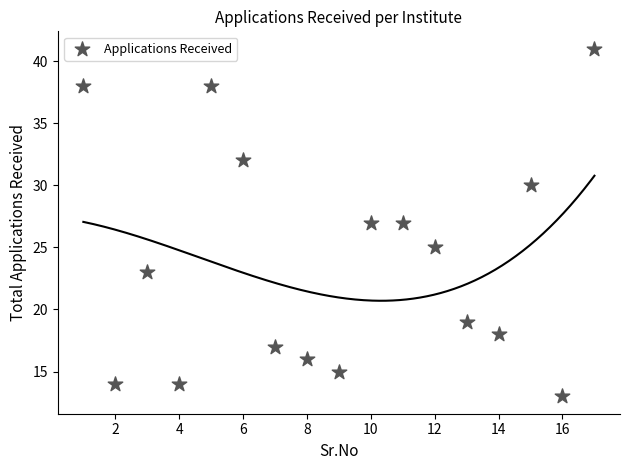

What is the range of Y values (max minus min)?

28